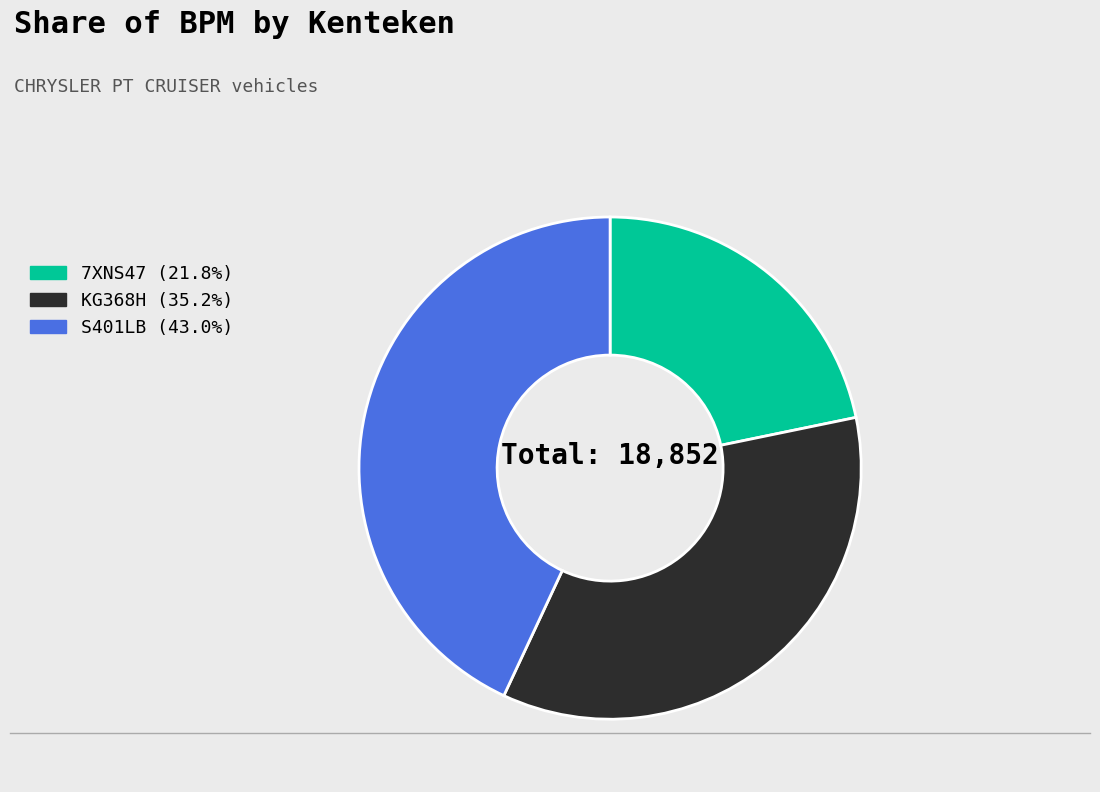

Which slice is the largest?

S401LB